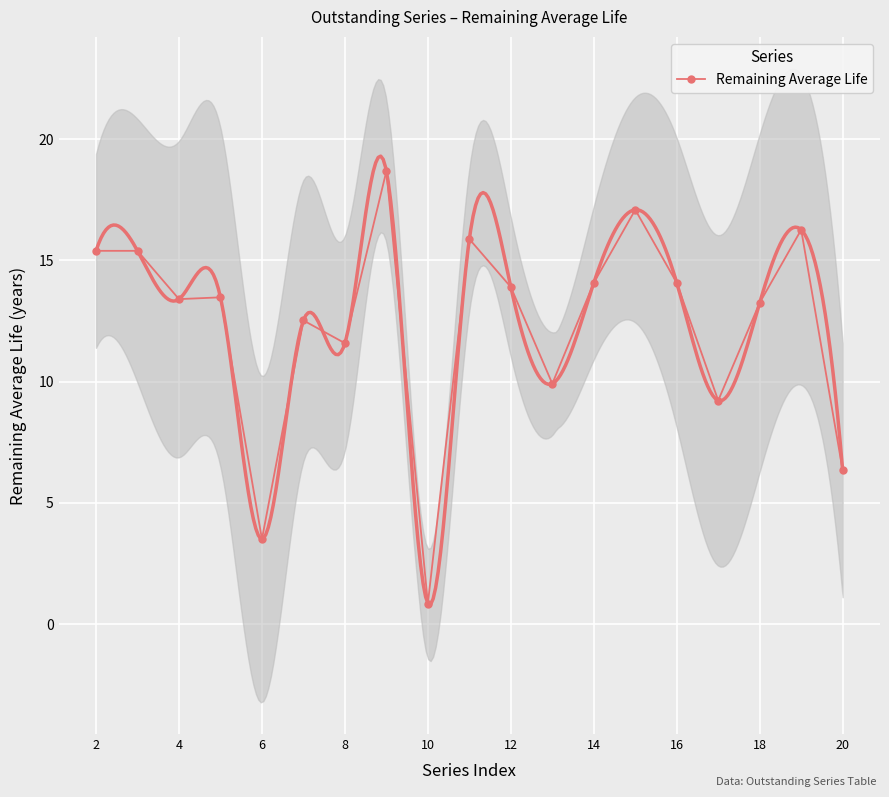

What is the average value?

12.4